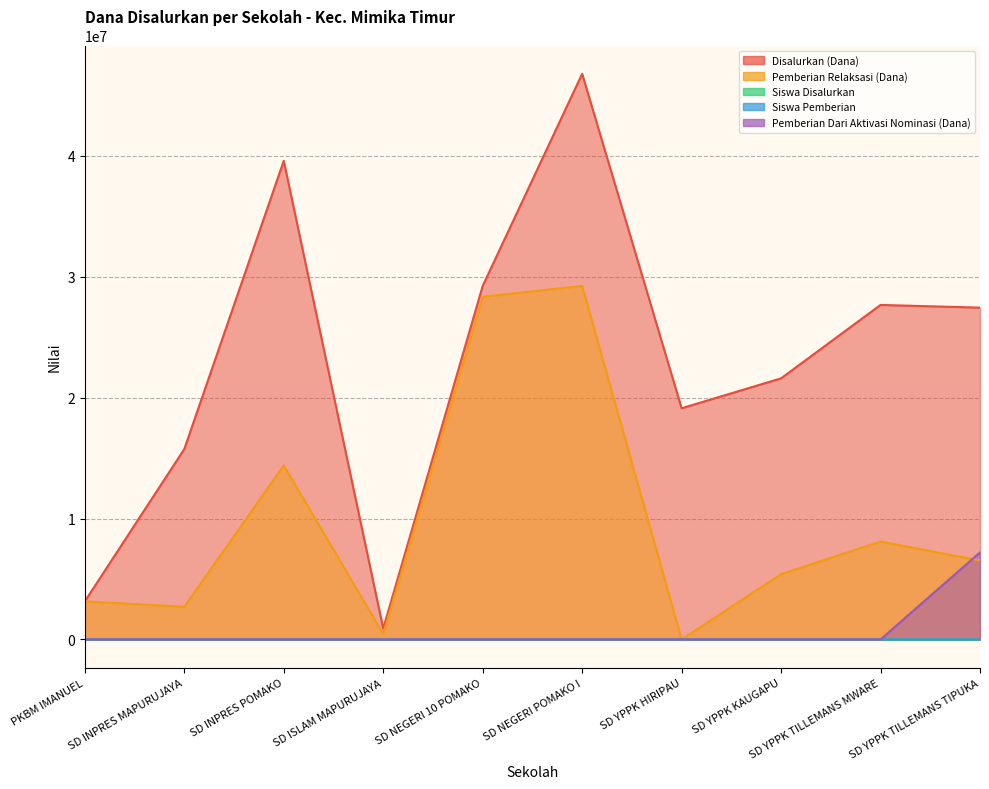

List the labels in order of Pemberian Dari Aktivasi Nominasi (Dana) value, smallest first.

PKBM IMANUEL, SD INPRES MAPURUJAYA, SD INPRES POMAKO, SD ISLAM MAPURUJAYA, SD NEGERI 10 POMAKO, SD NEGERI POMAKO I, SD YPPK HIRIPAU, SD YPPK KAUGAPU, SD YPPK TILLEMANS MWARE, SD YPPK TILLEMANS TIPUKA